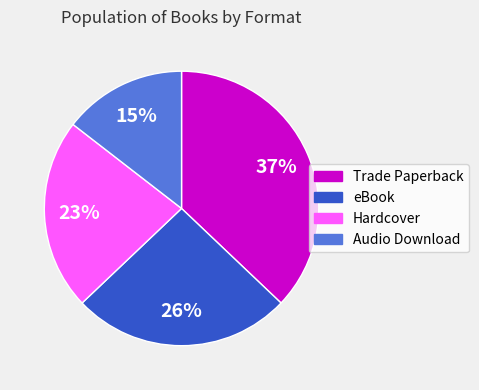

Count the number of slices in the pie.

4